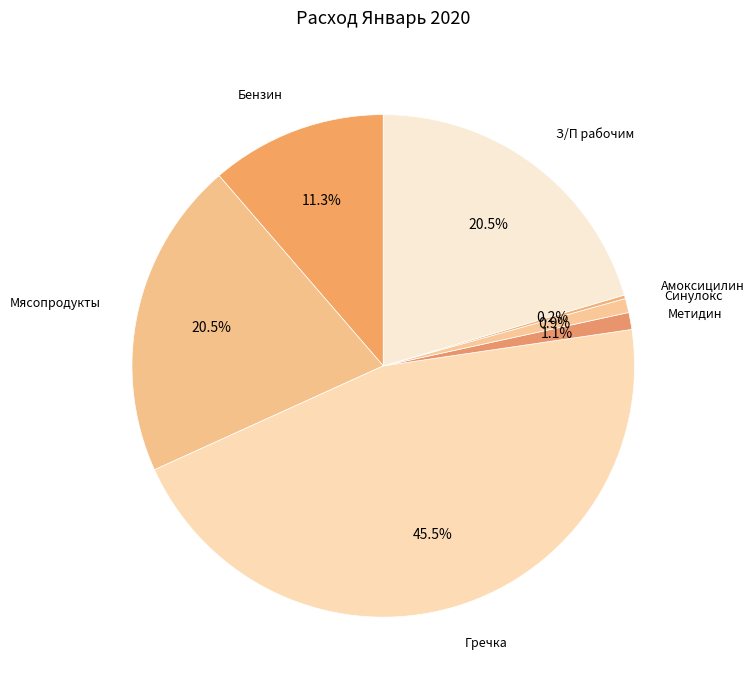

How much of the chart is everything except Мясопродукты?

79.5%